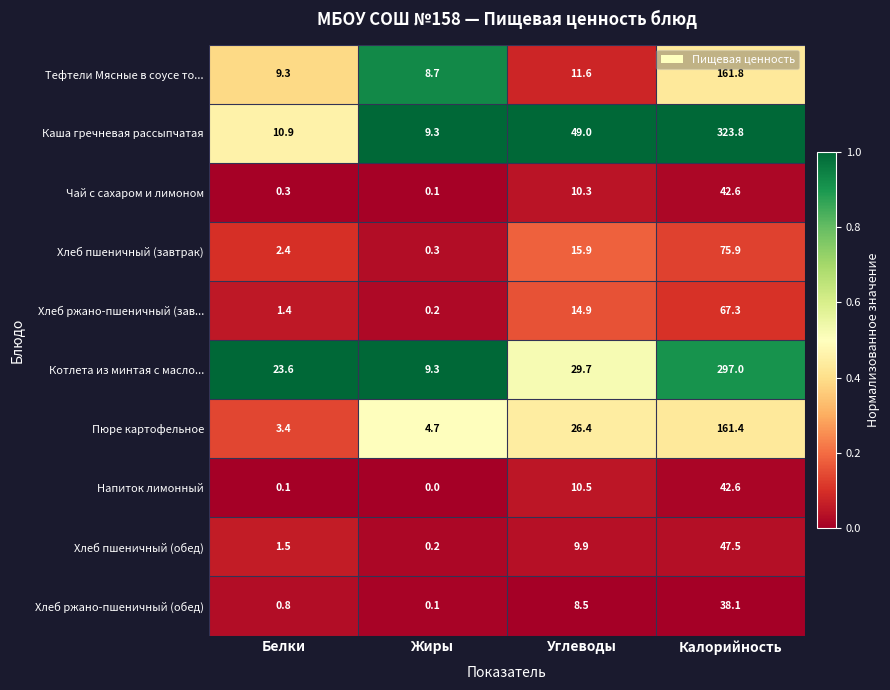

What value does the Хлеб ржано-пшеничный (обед) series have at Углеводы?

8.5